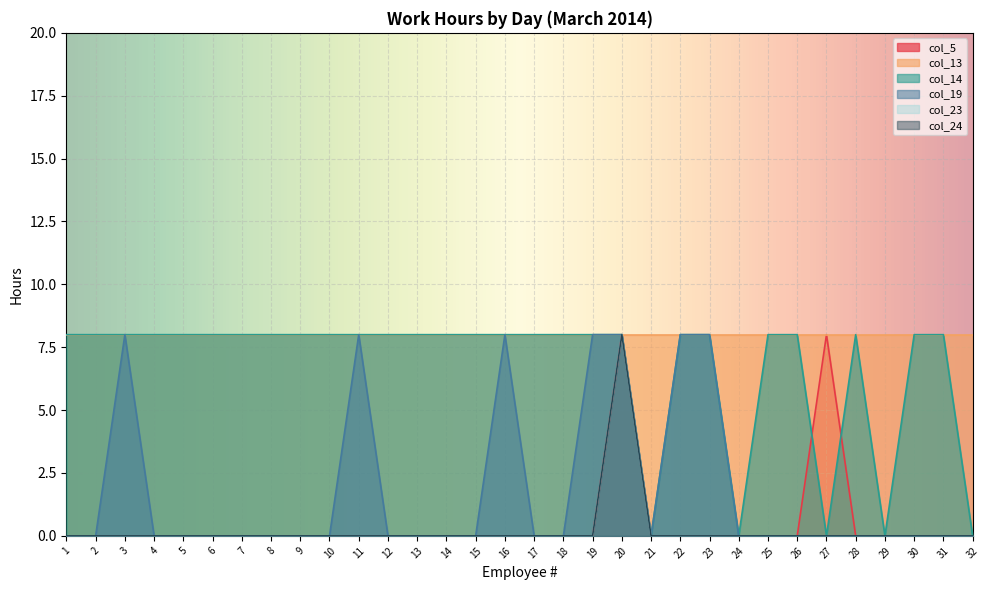

What is the sum of all col_23 values?

8